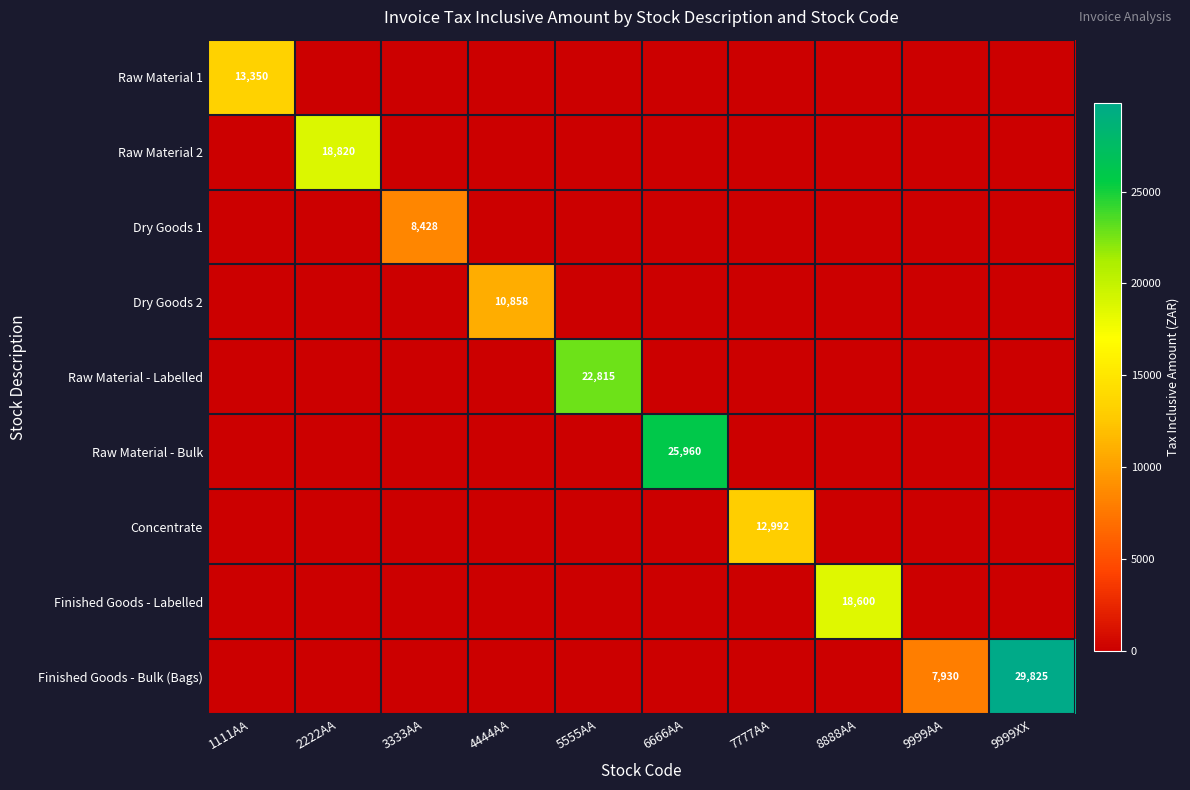

Which category has the lowest value across all series?

2222AA